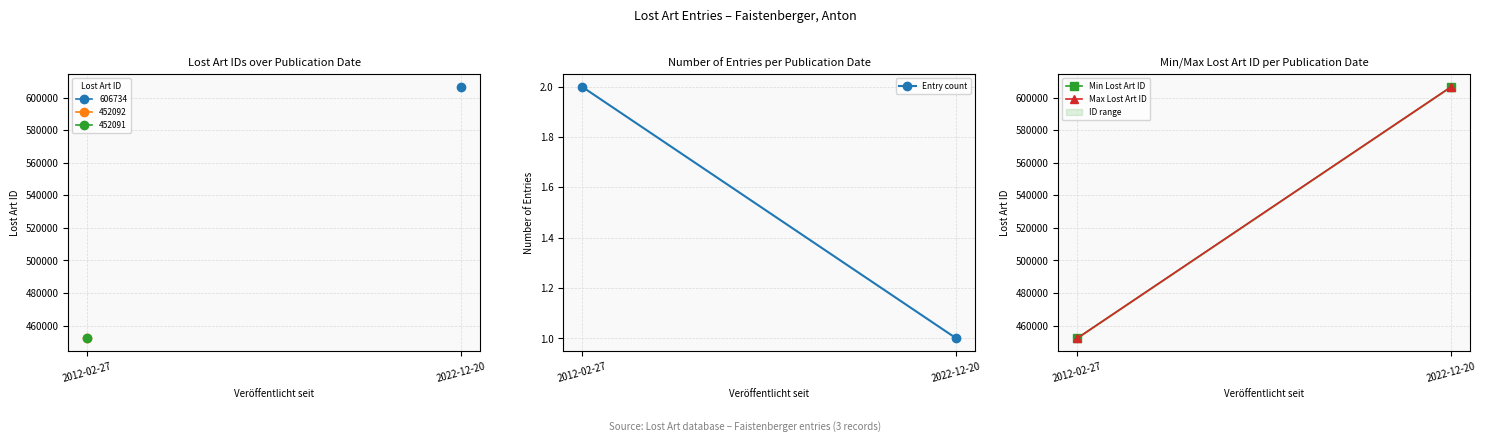

What is the value of the Entry count point at the 1st from the left?

2